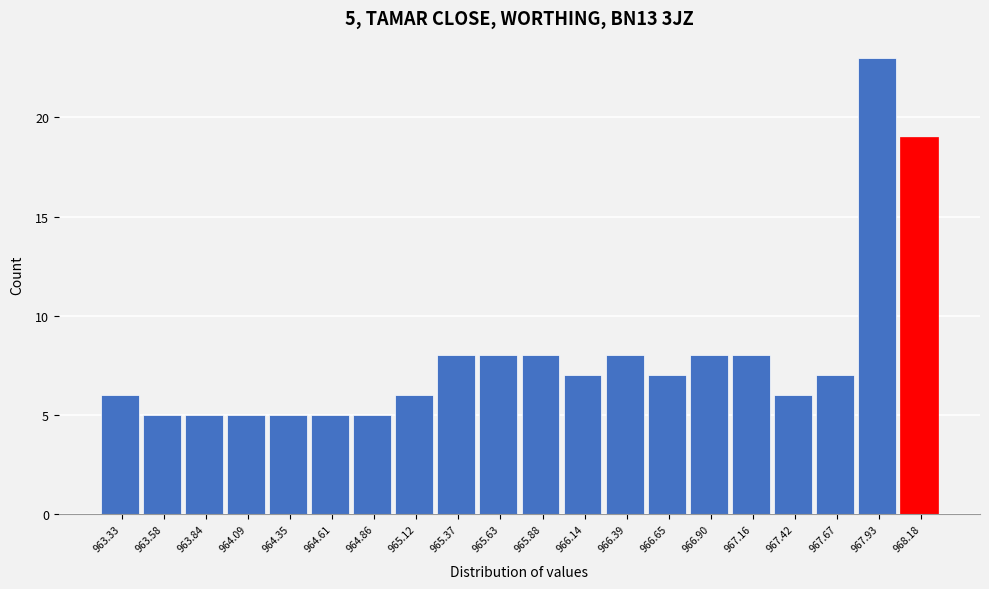

Over which range of the x-axis is the bar tallest?

967.80 to 968.05